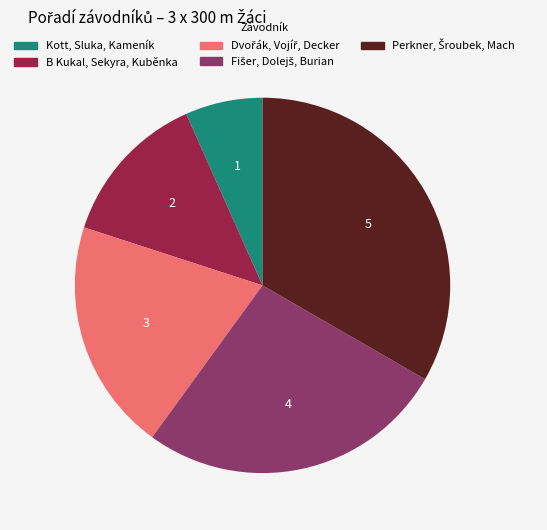

Is there any slice that represents more than half of the pie?

No